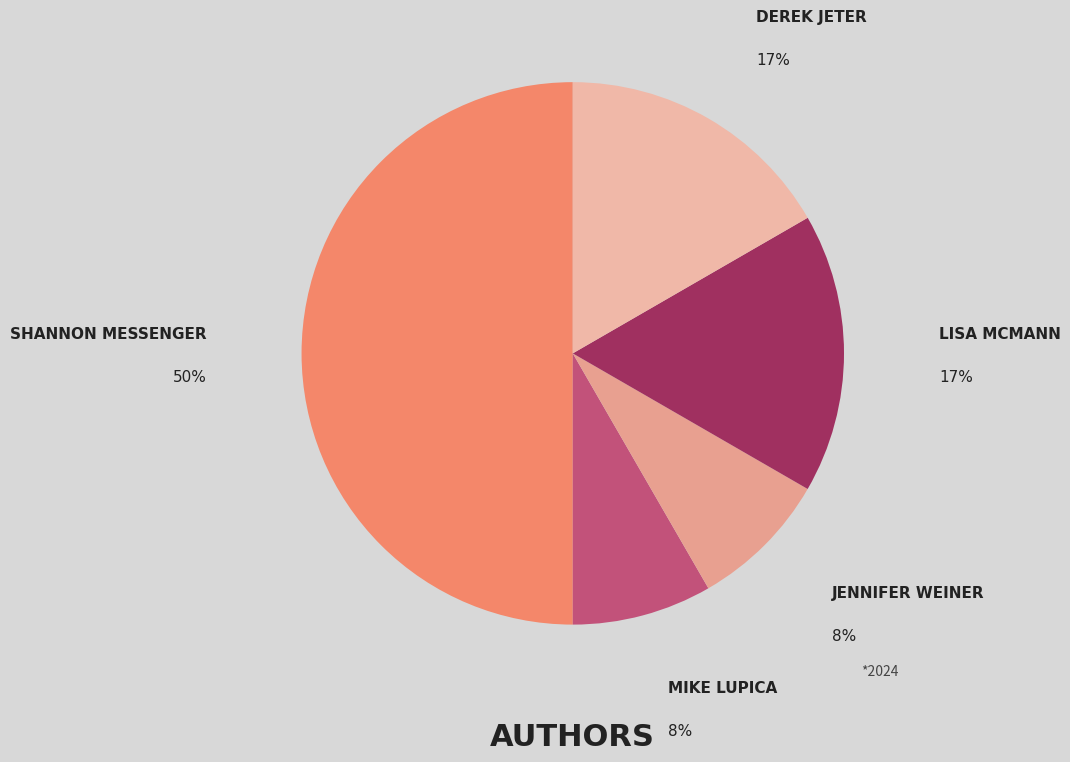

How many slices are in this pie chart?

5